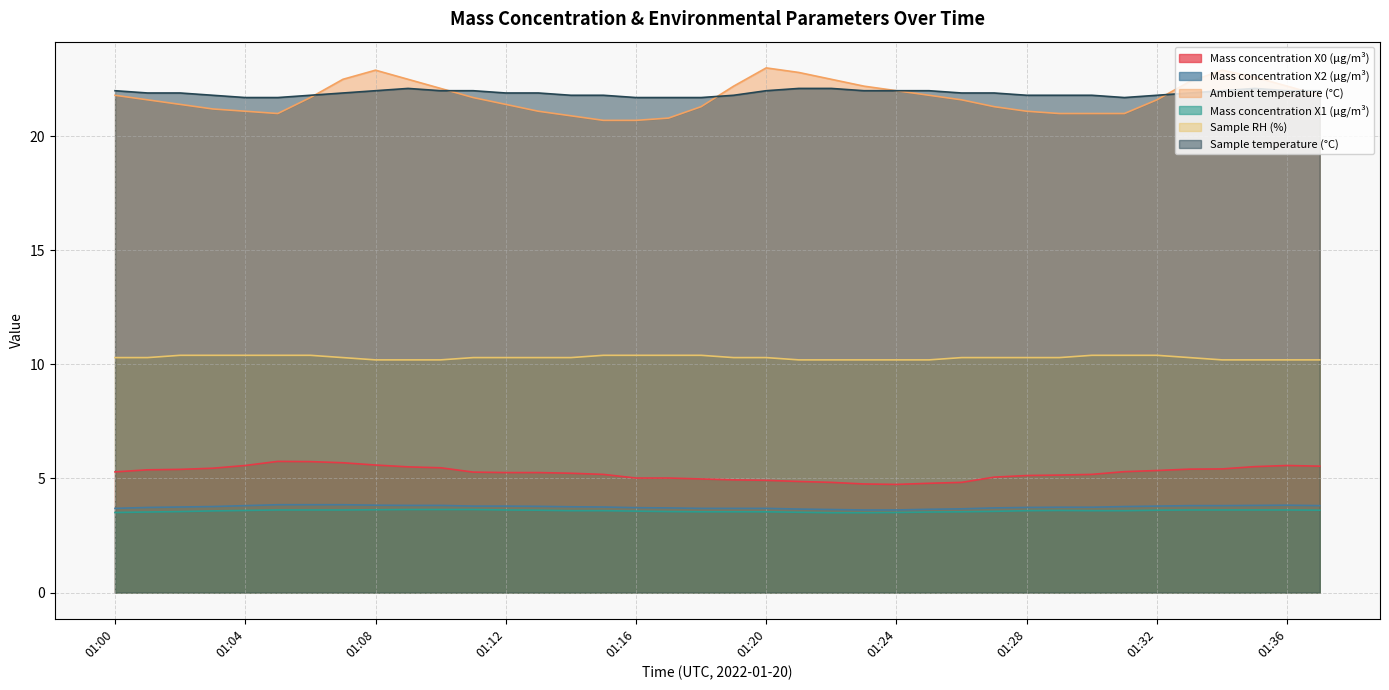

List the labels in order of Mass concentration X2 (μg/m³) value, smallest first.

01:23, 01:24, 01:22, 01:25, 01:21, 01:26, 01:00, 01:18, 01:19, 01:20, 01:17, 01:27, 01:16, 01:01, 01:28, 01:29, 01:30, 01:02, 01:15, 01:14, 01:03, 01:31, 01:13, 01:11, 01:12, 01:32, 01:04, 01:33, 01:34, 01:37, 01:09, 01:10, 01:35, 01:08, 01:36, 01:05, 01:06, 01:07